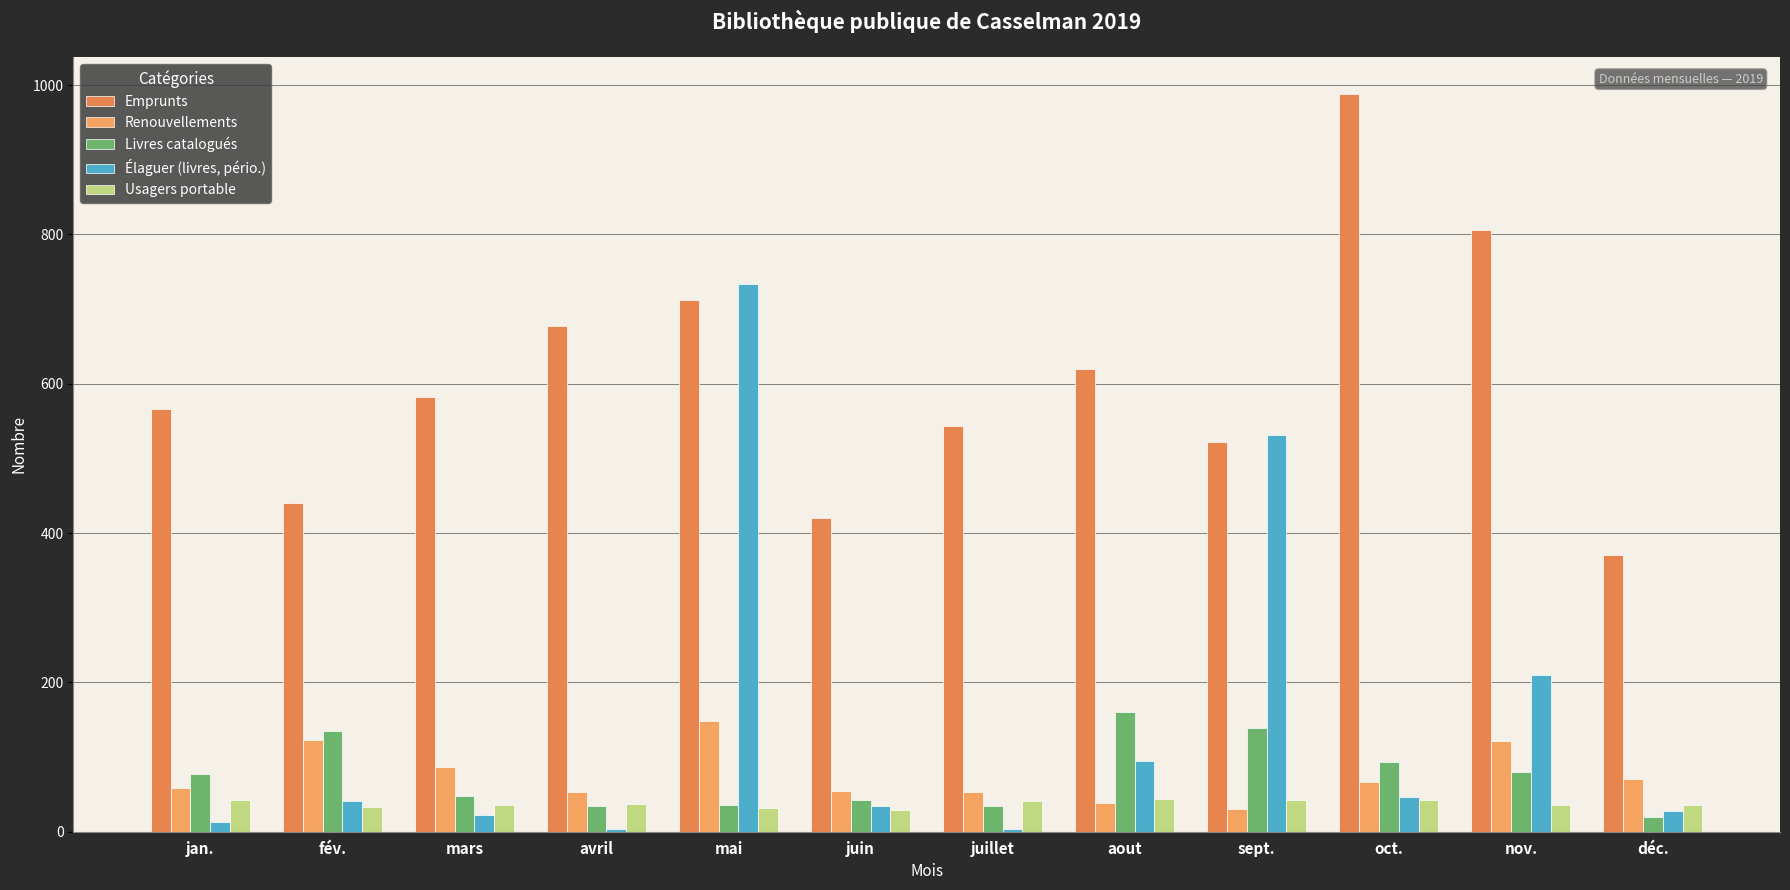

What is the value of the Emprunts bar at the 1st from the left?

566